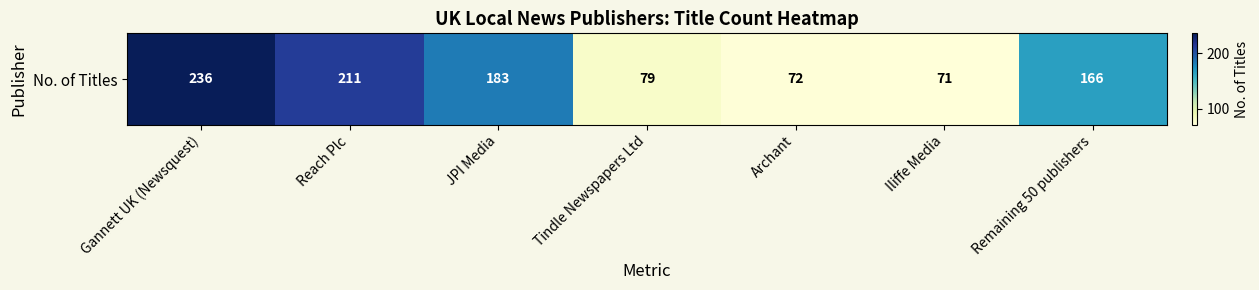

At which label does the data first exceed 166?

Gannett UK (Newsquest)